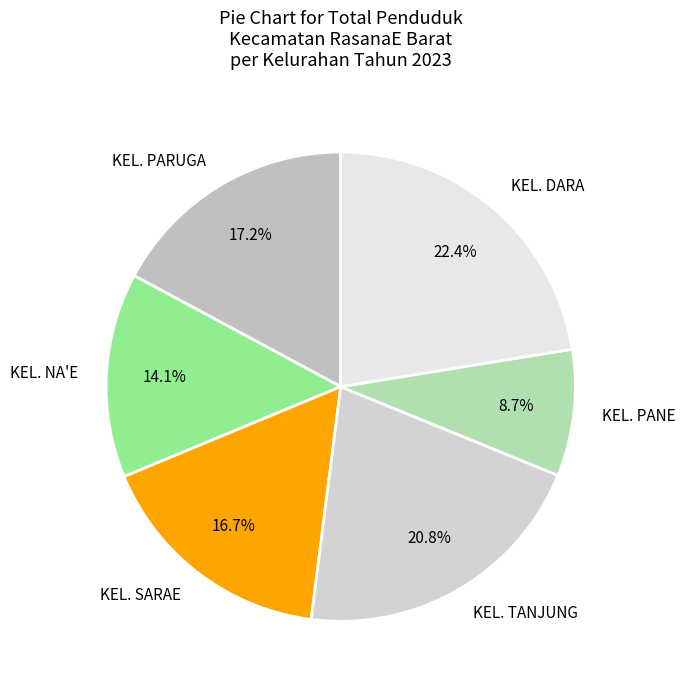

To the nearest percent, what portion does KEL. NA'E represent?

14%